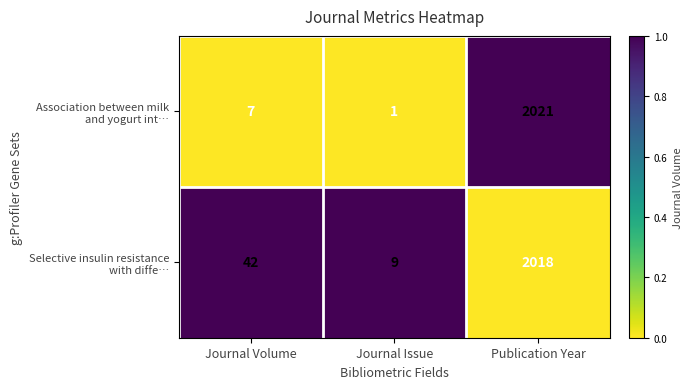

At which category does the chart reach its minimum across all series?

Journal Issue